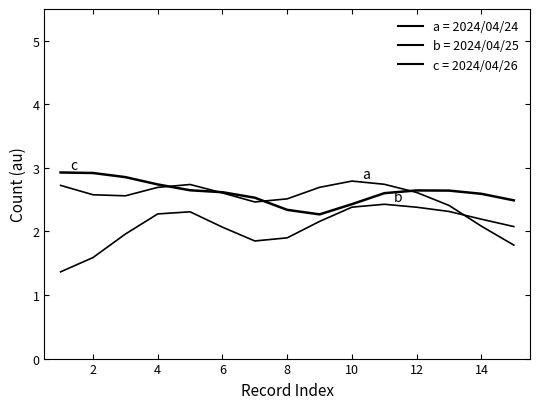

How many lines are shown in the chart?

3